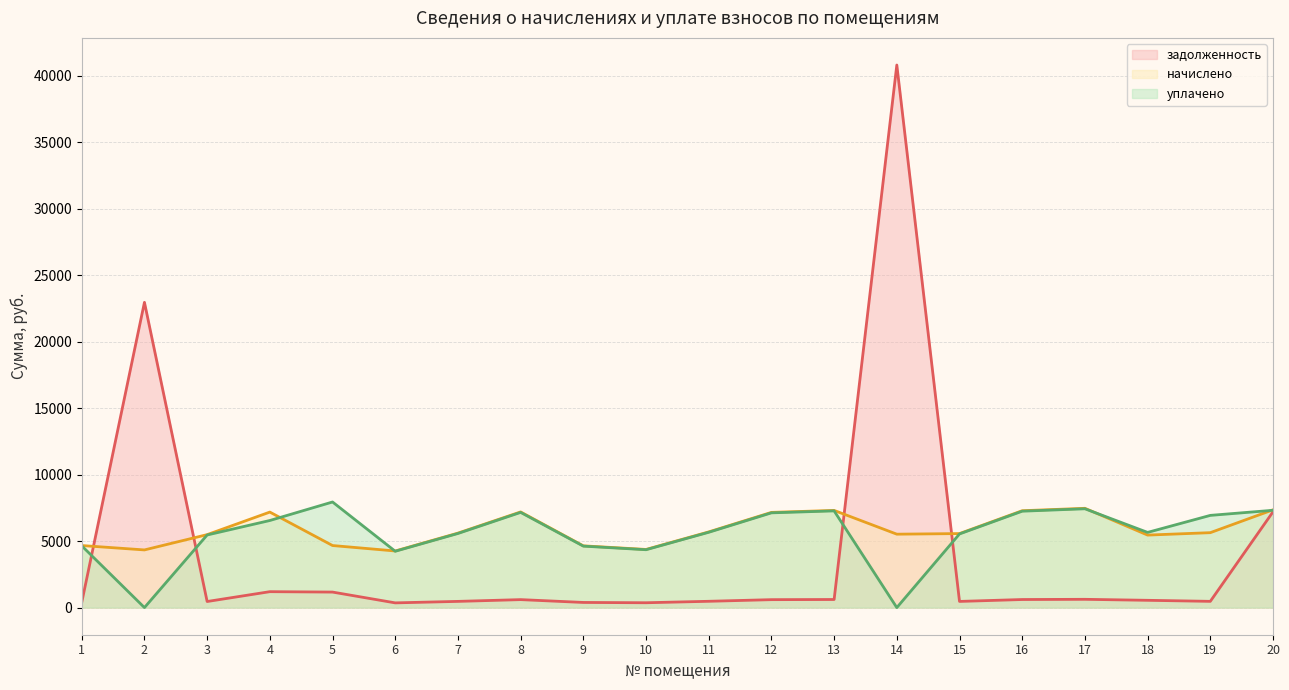

True or false: начислено has more than 2 interior local peaks.

True